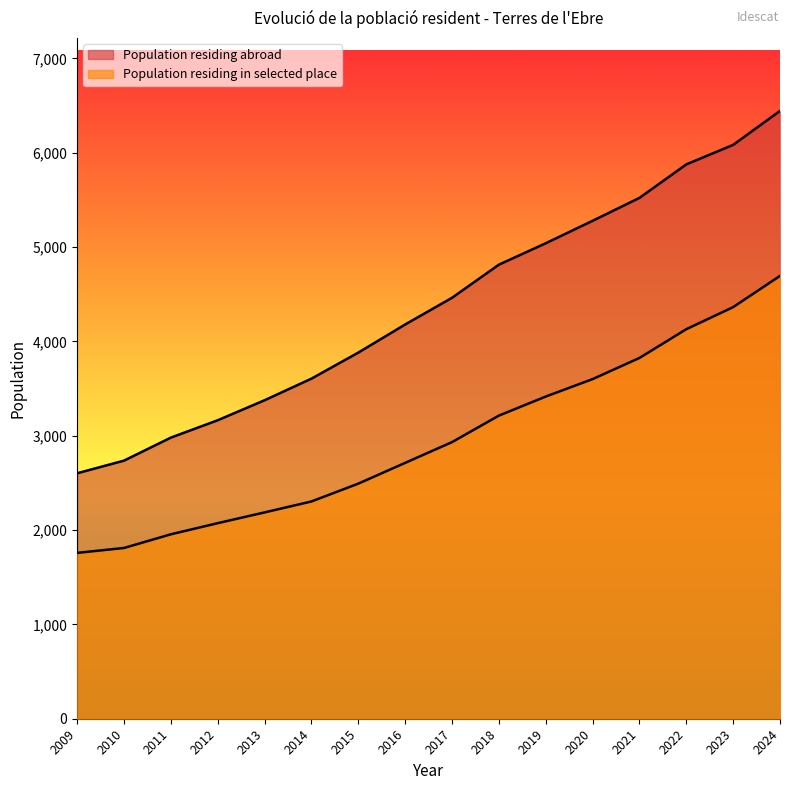

Does the chart have visible grid lines?

No